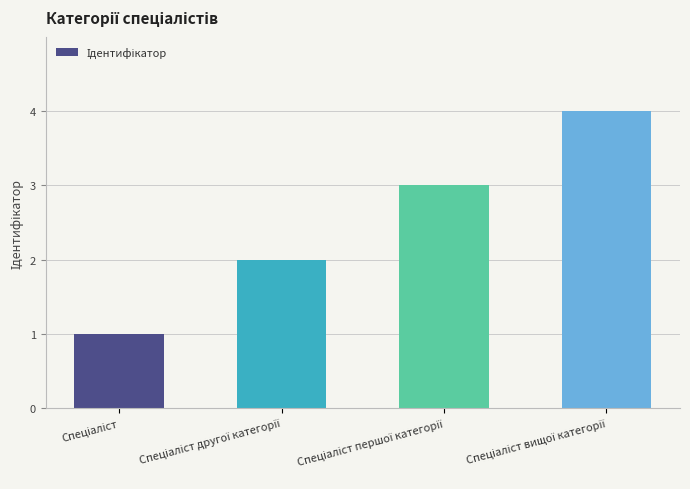

What is the greatest value displayed?

4